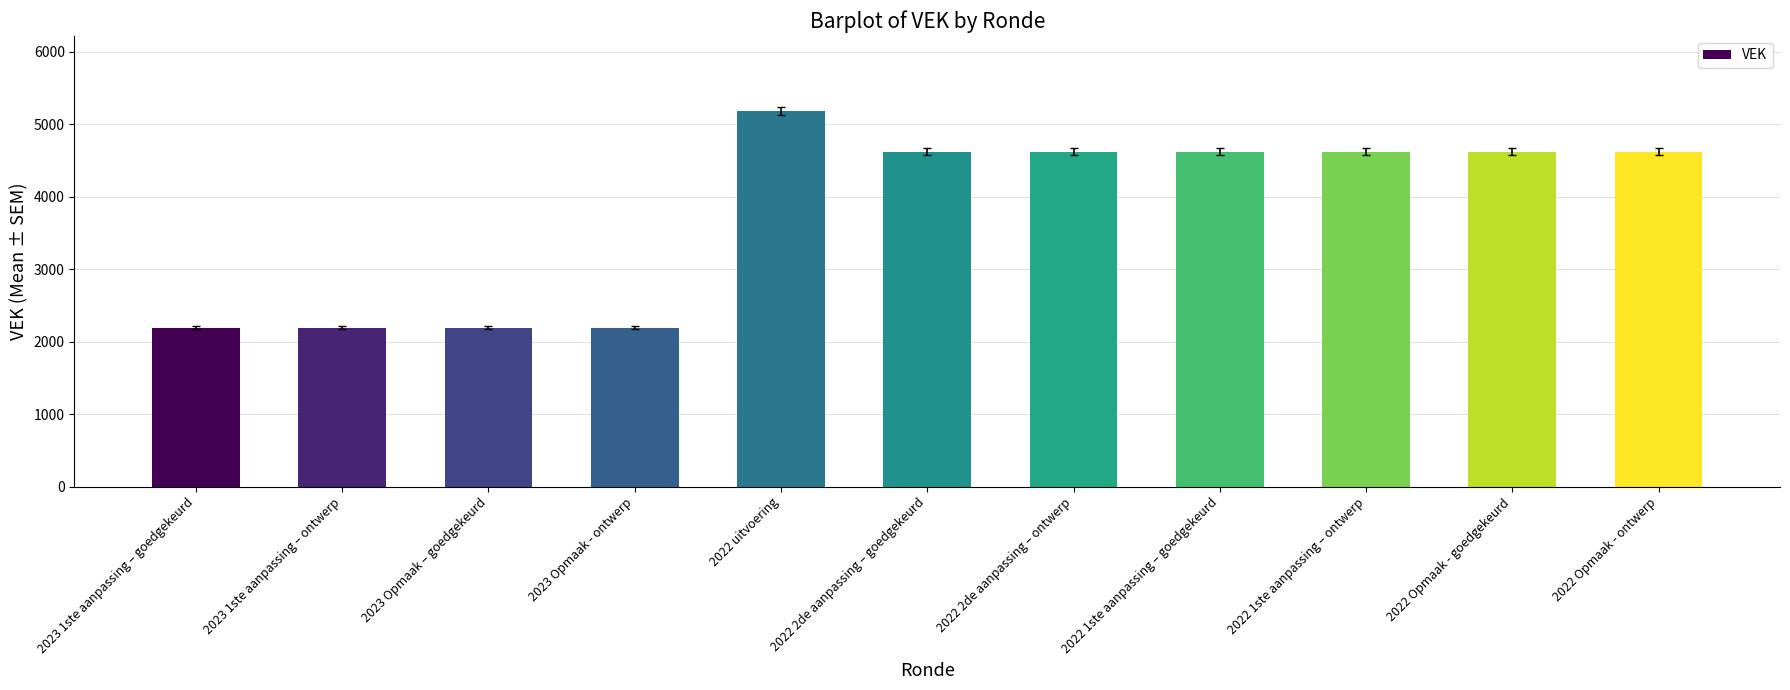

What is the greatest value displayed?

5180